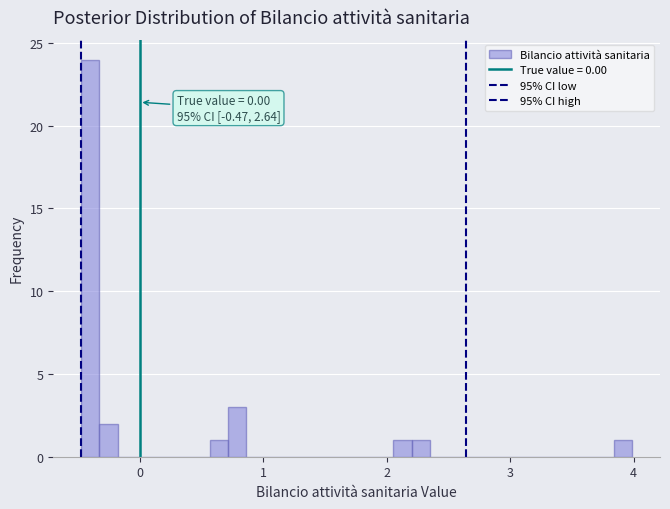

Around what value on the x-axis is the tallest bar? Give the approximate position of its centre, as read against the axis.

-0.4